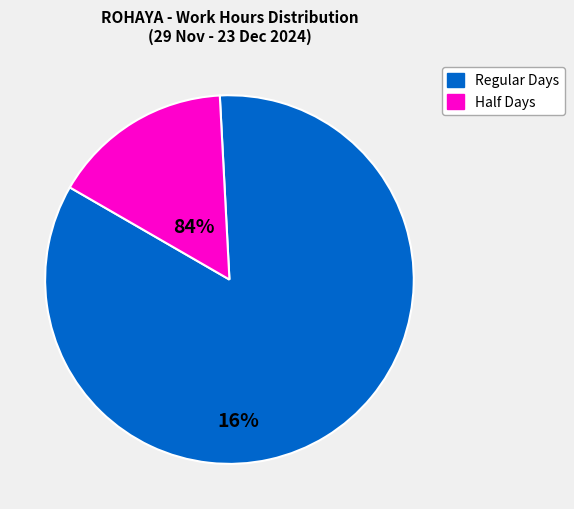

What is the ratio of the value at Regular Days to the value at Half Days?

5.3